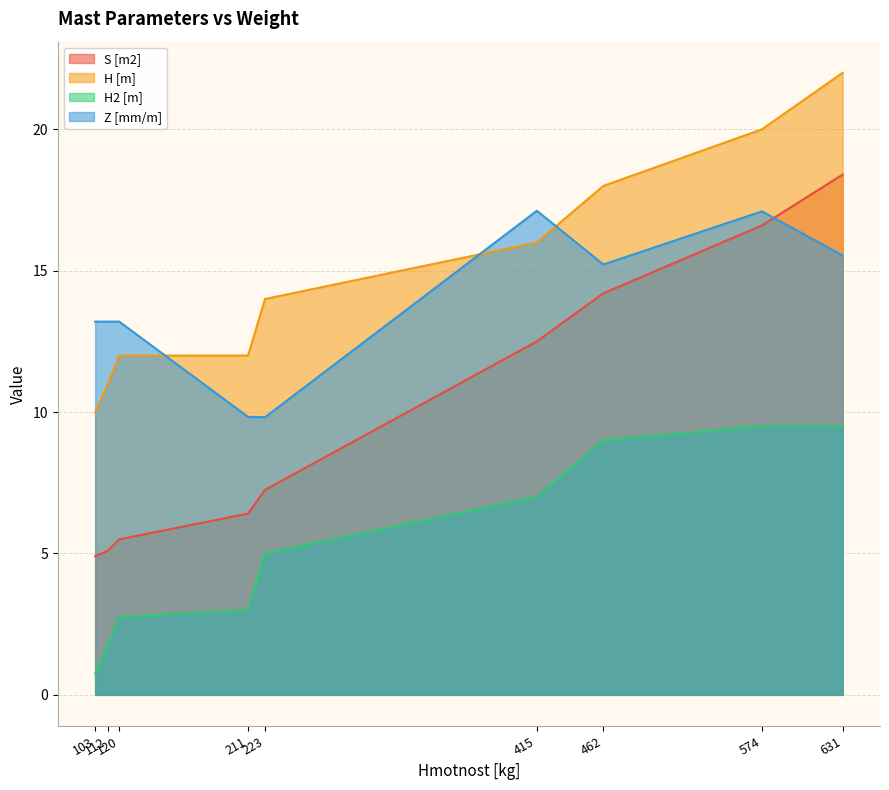

At which category is the sum across all series the highest?

631